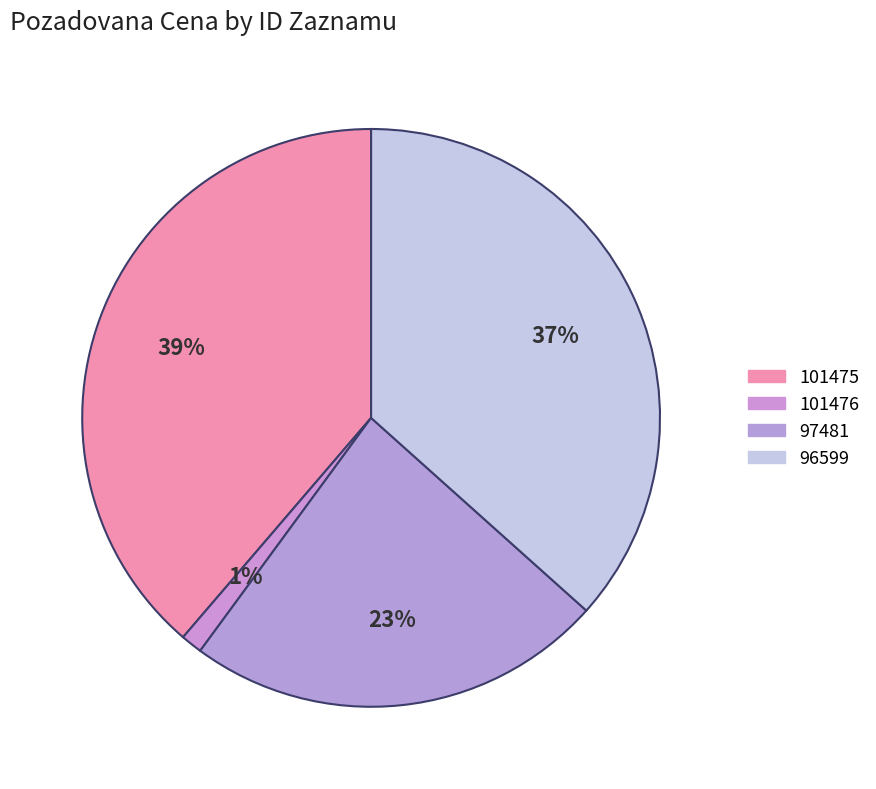

How many slices are in this pie chart?

4